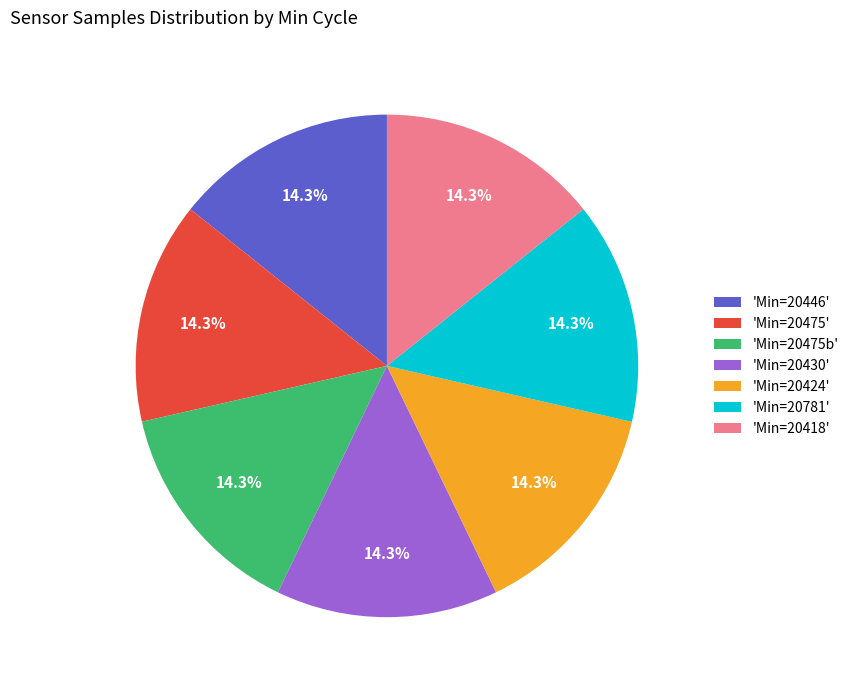

What is the ratio of the value at 'Min=20475' to the value at 'Min=20430'?

1.0